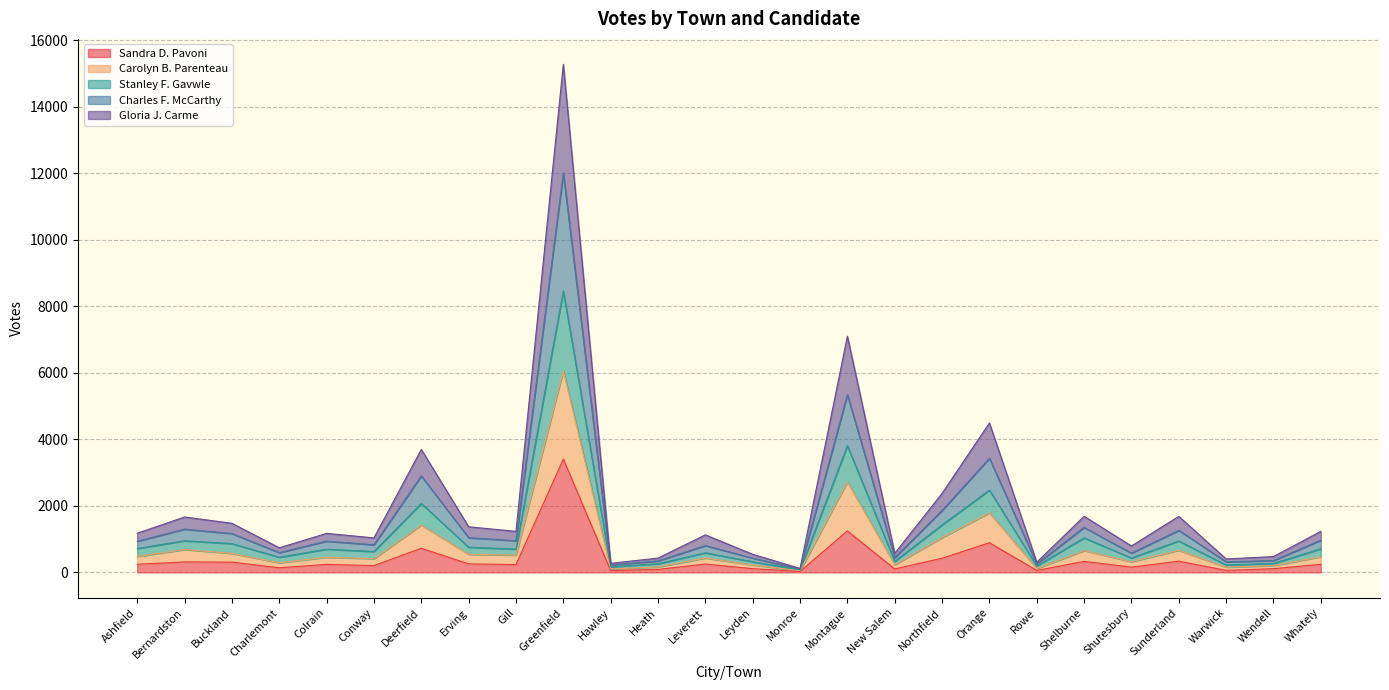

Rank the series at Rowe from highest to lowest value.

Carolyn B. Parenteau, Charles F. McCarthy, Stanley F. Gavwle, Gloria J. Carme, Sandra D. Pavoni